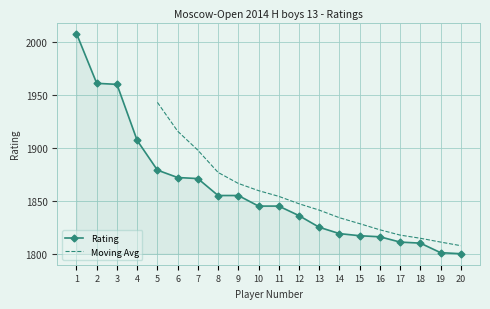

The chart shows a value of 2497 at 11. True or false?

False